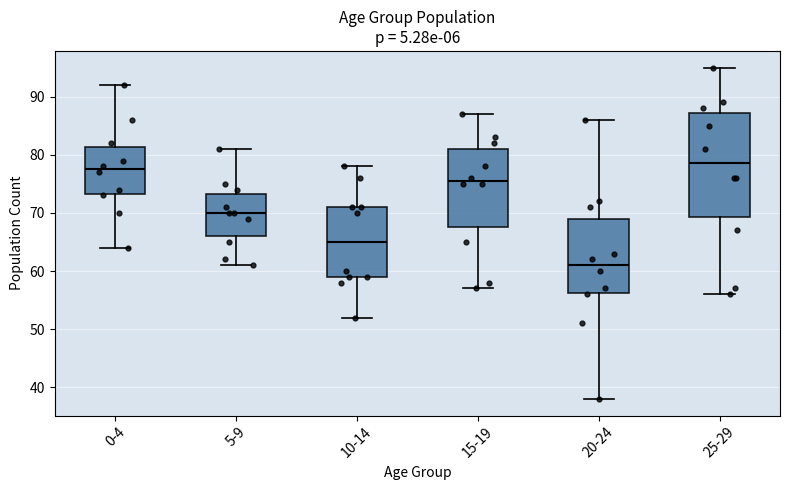

Reading left to right, transcribe this box plot: for each box, give where its median line is, the range the box spans, and where its two whiskers end, as read against the y-axis. The values are not printed on the chart, so give them approximately, as read against the axis.

0-4: median 78, box 73 to 81, whiskers 64 to 92
5-9: median 70, box 66 to 73, whiskers 61 to 81
10-14: median 65, box 59 to 71, whiskers 52 to 78
15-19: median 76, box 68 to 81, whiskers 57 to 87
20-24: median 61, box 56 to 69, whiskers 38 to 86
25-29: median 79, box 69 to 87, whiskers 56 to 95